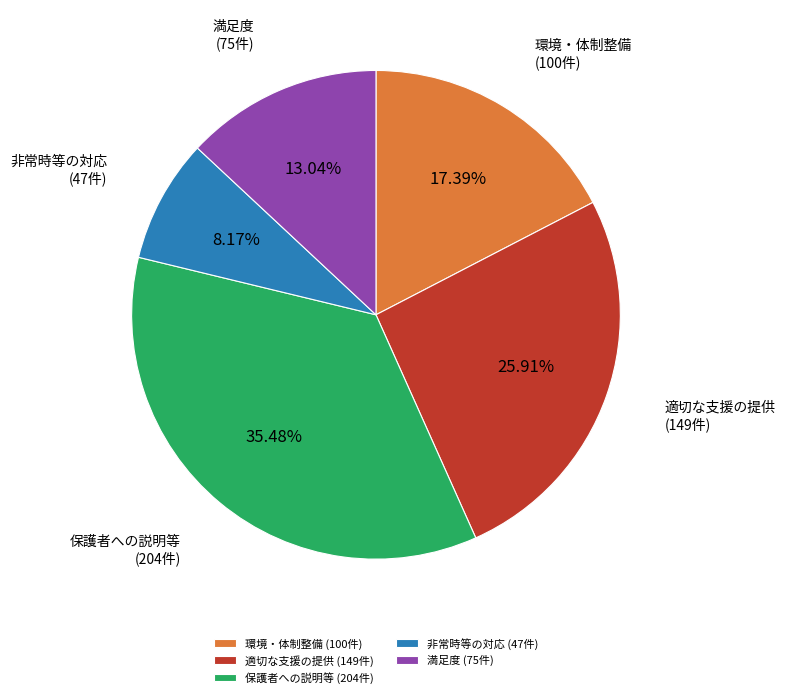

Does 満足度 represent more than half of the total?

No